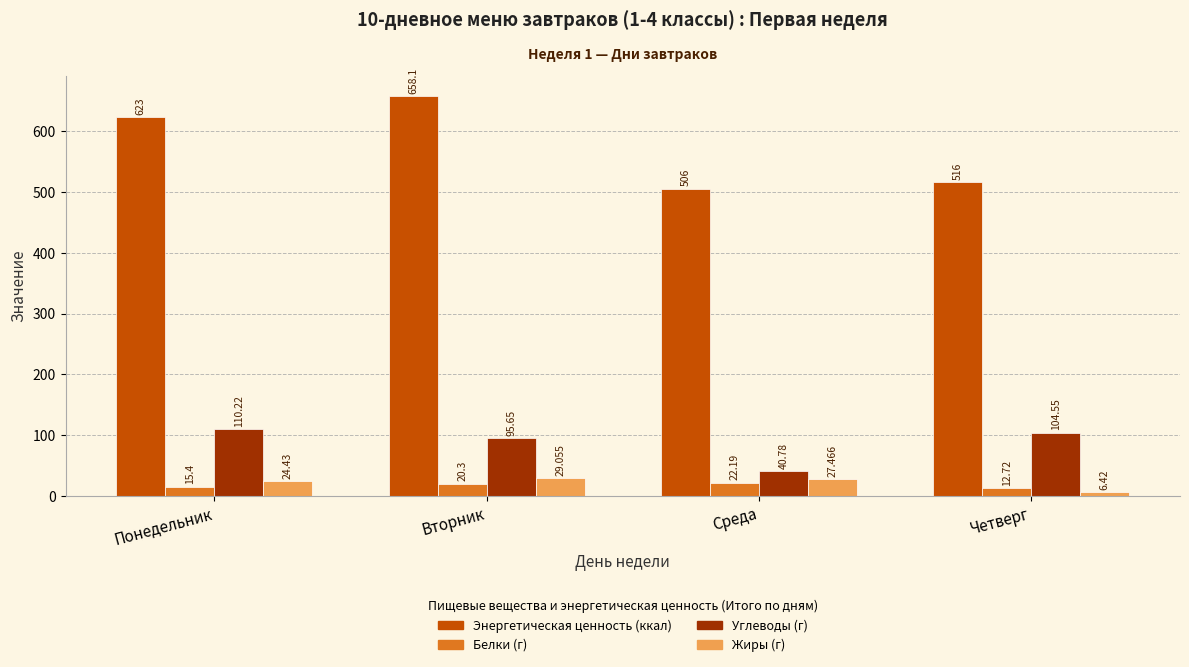

At which label does Жиры (г) first exceed 27?

Вторник